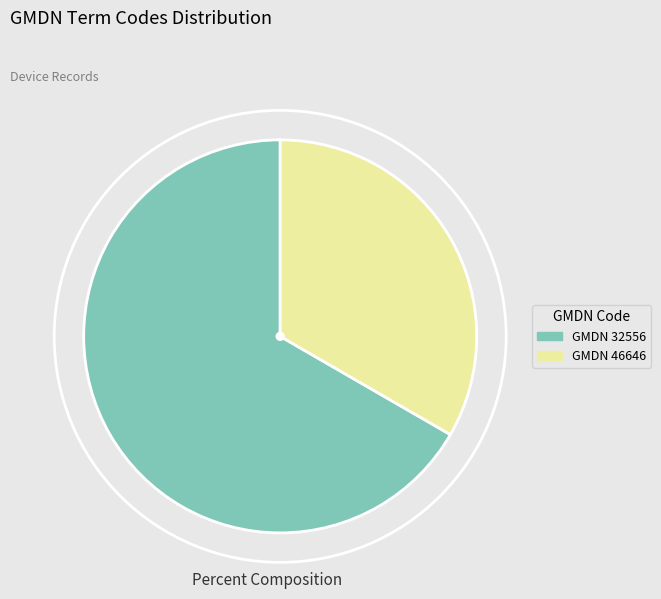

Rank the categories by value from highest to lowest.

GMDN 32556, GMDN 46646